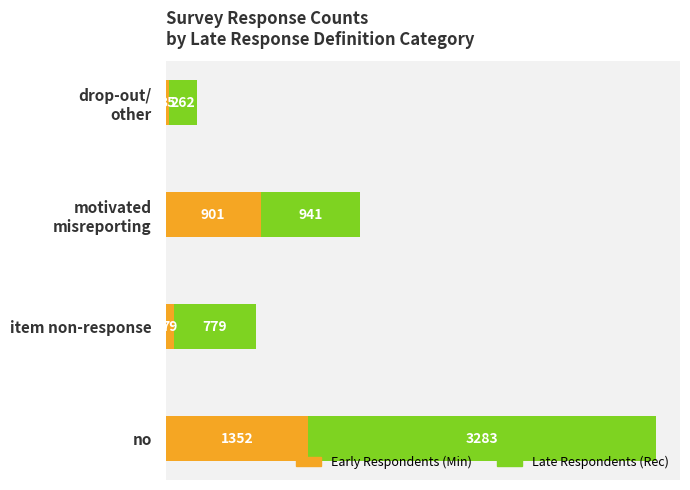

What is the total value across all series at item non-response?

858